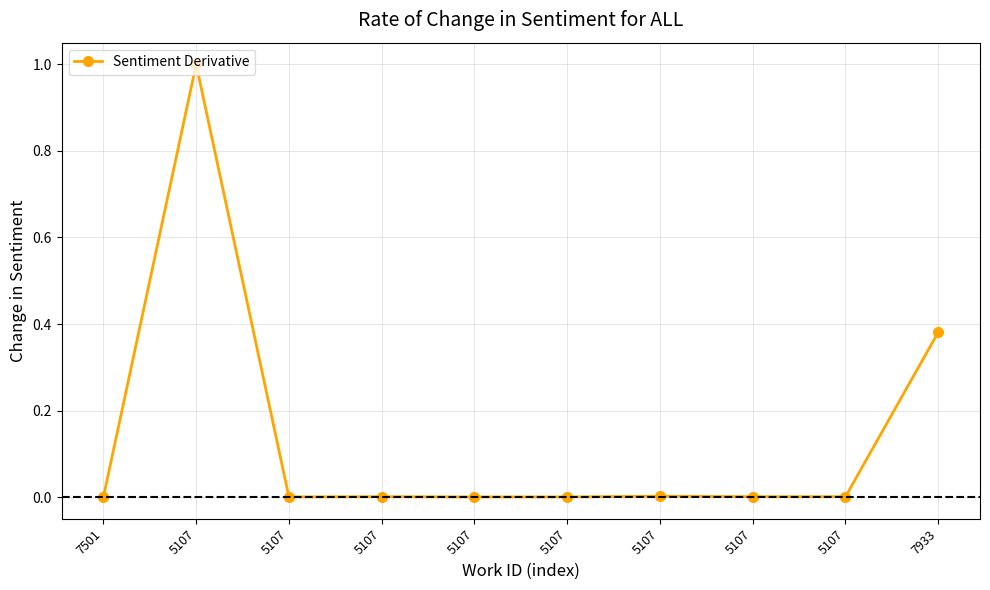

Does the chart have visible grid lines?

Yes